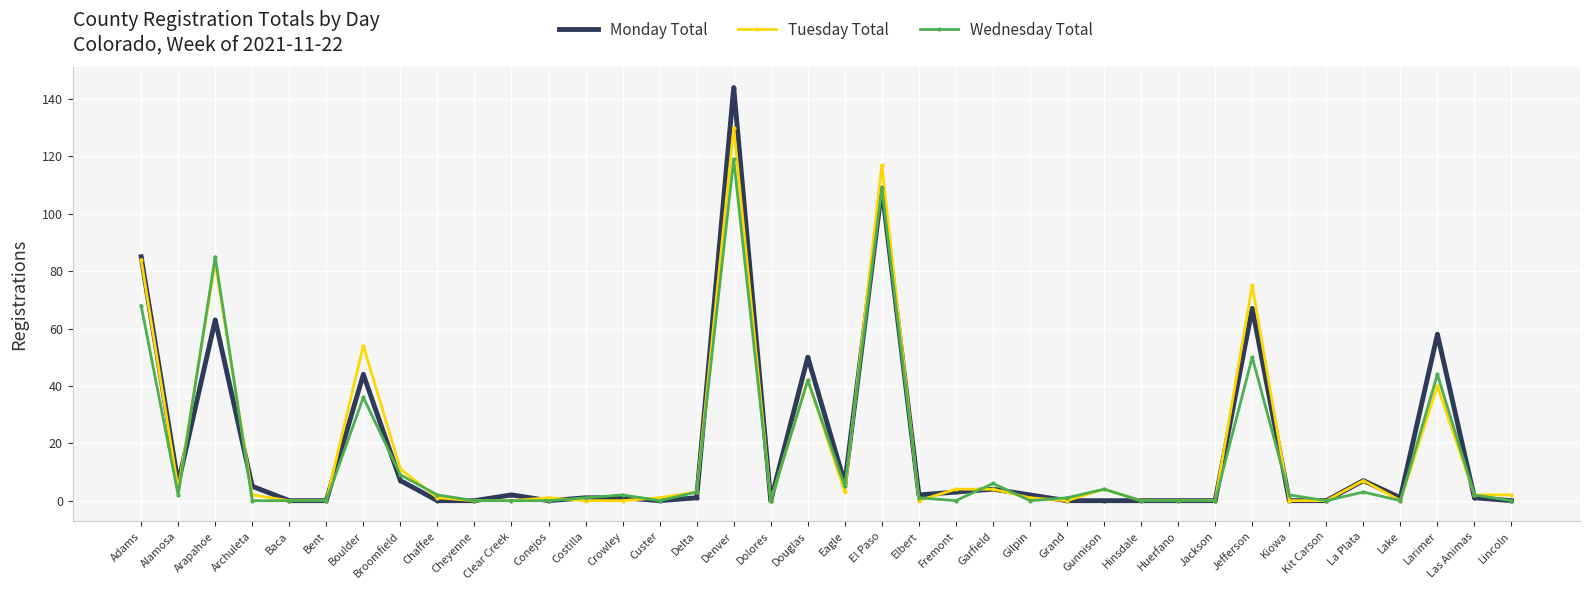

List the series in order of their peak value, lowest first.

Wednesday Total, Tuesday Total, Monday Total